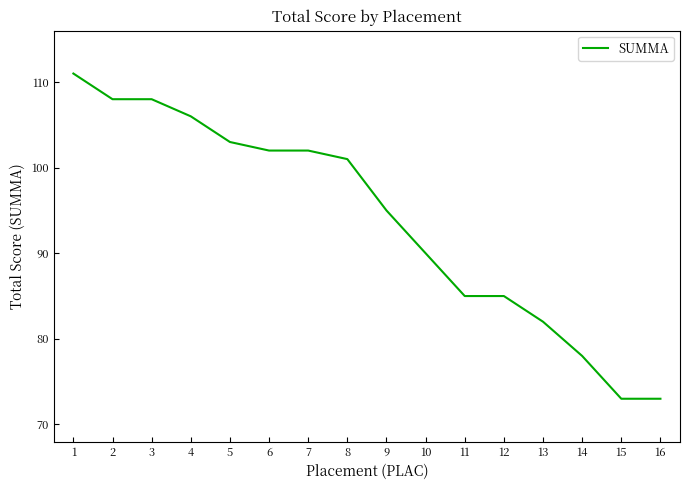

What is the ratio of the value at 16 to the value at 8?

0.7